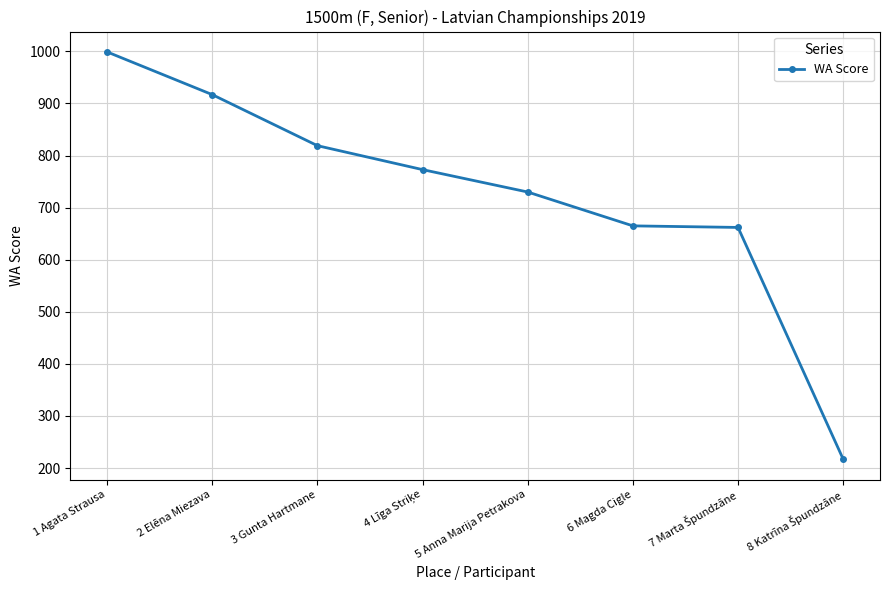

The value at 1 Agata Strausa is 999. True or false?

True